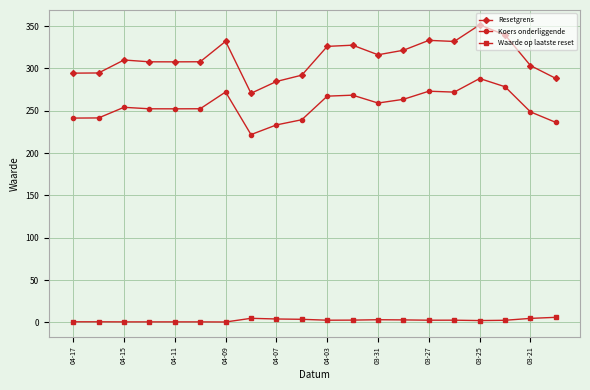

What is the highest value of the Koers onderliggende series?

288.1